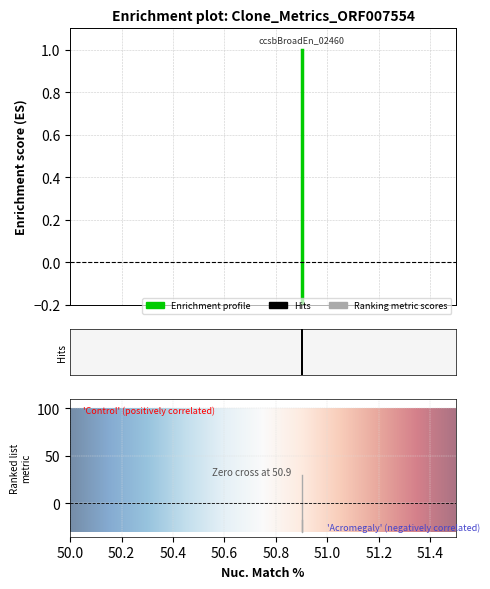

What is the approximate value at ccsbBroadEn_02460?

1.0